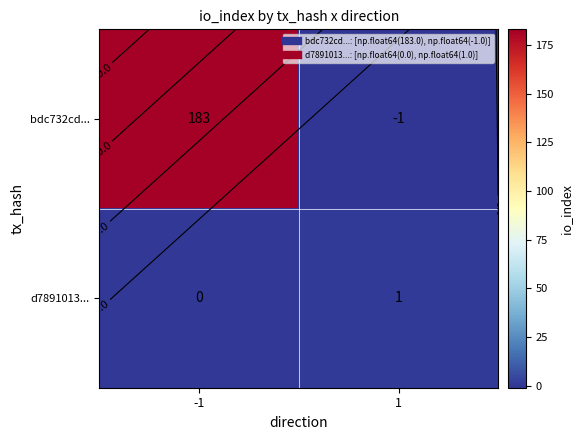

List the labels in order of bdc732cd... value, largest first.

-1, 1